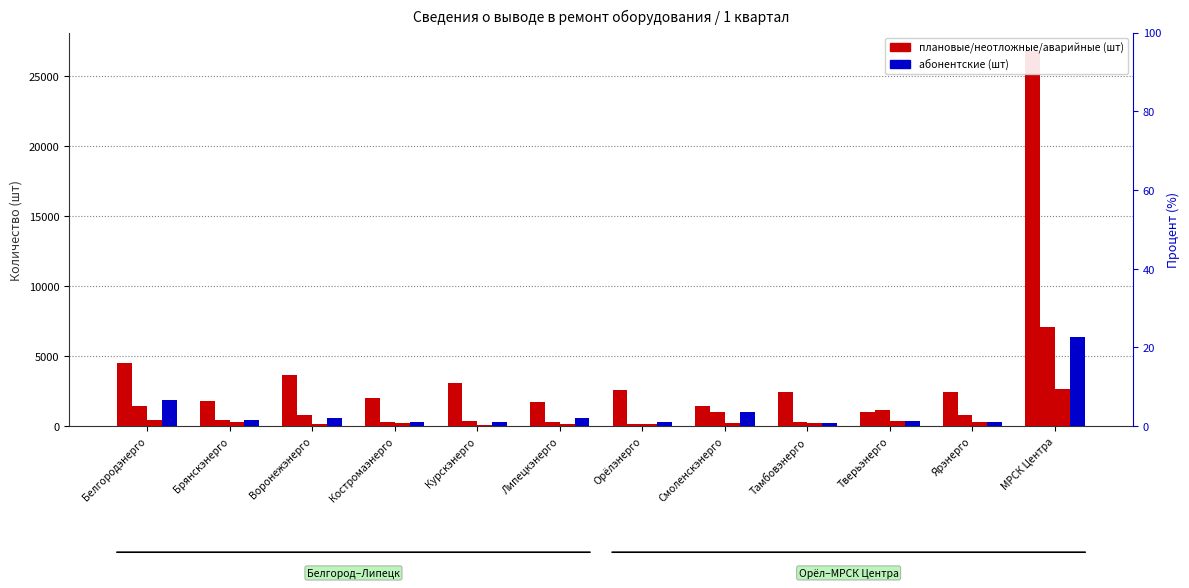

Is the value of Аварийные 1 кв. at Костромаэнерго greater than the value of Неотложные 1 кв. at Орёлэнерго?

Yes